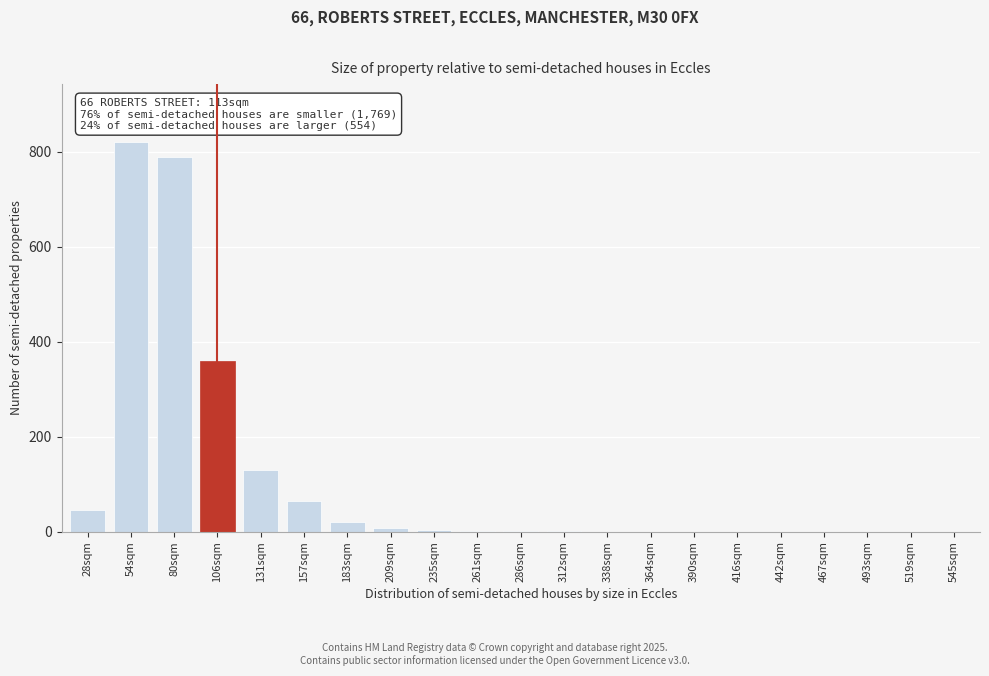

What is the change in value from 80sqm to 131sqm?

-660